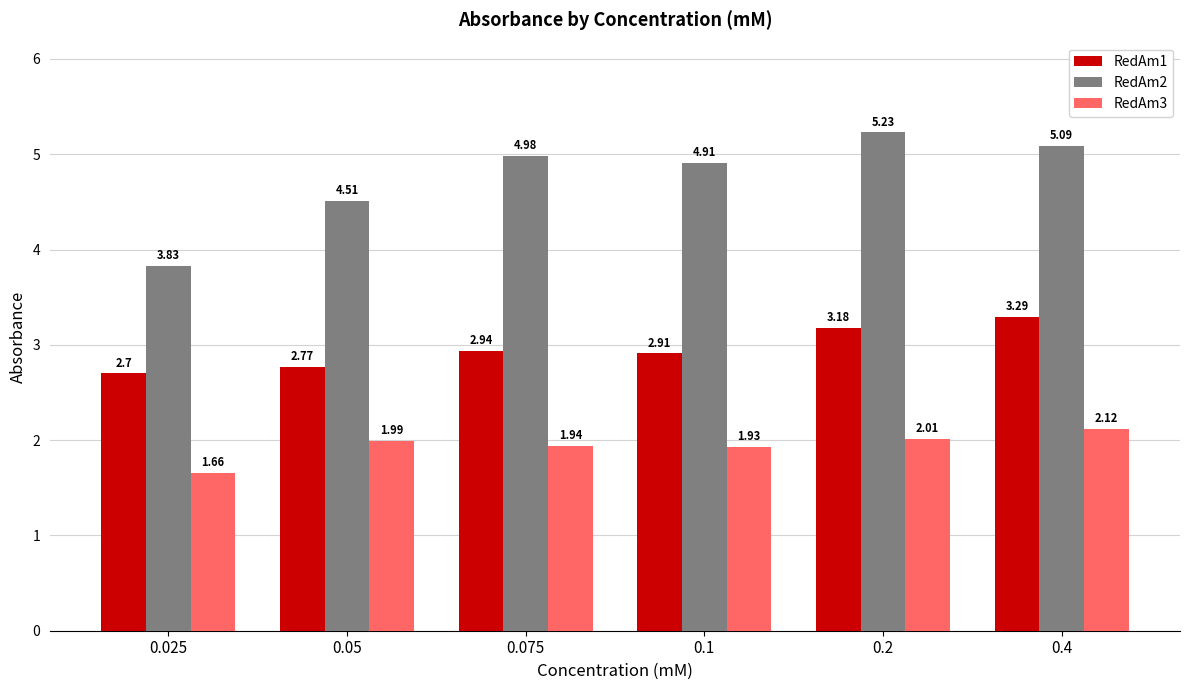

What is the sum of the RedAm1 values at 0.4 and 0.1?

6.2